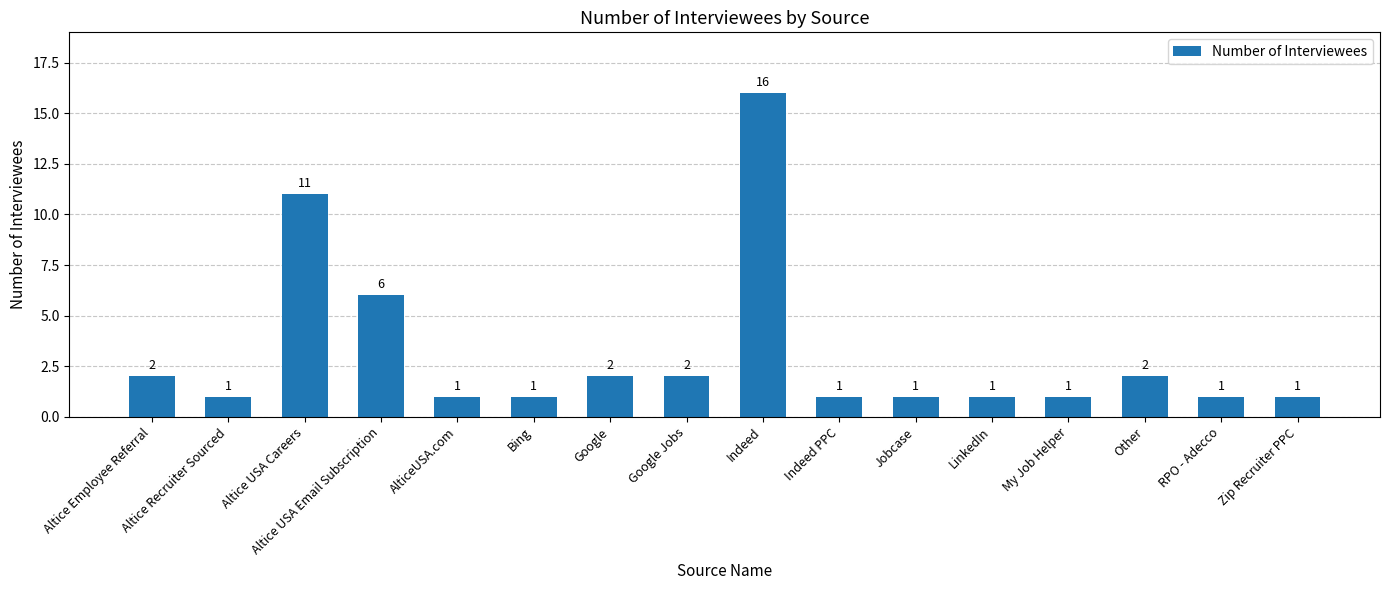

At which label is the value closest to 8?

Altice USA Email Subscription